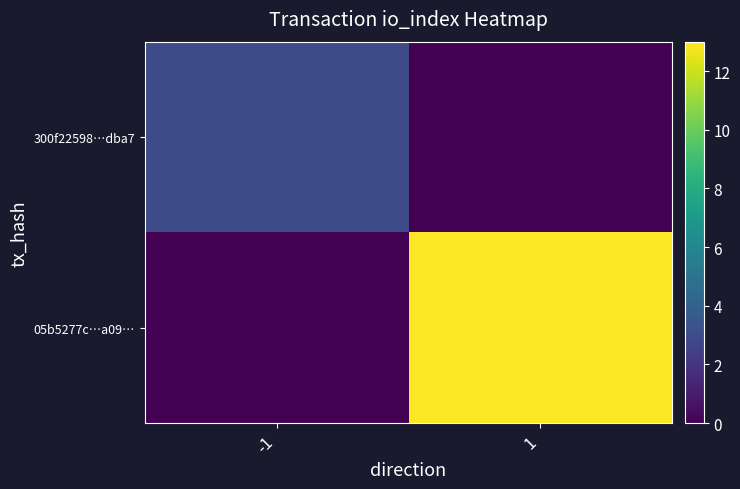

Between 1 and -1, which is larger?

-1